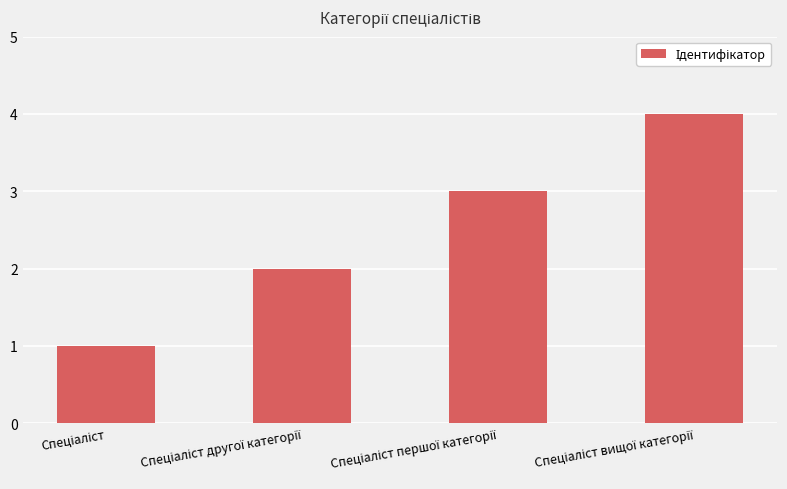

What is the difference between the maximum and minimum values?

3